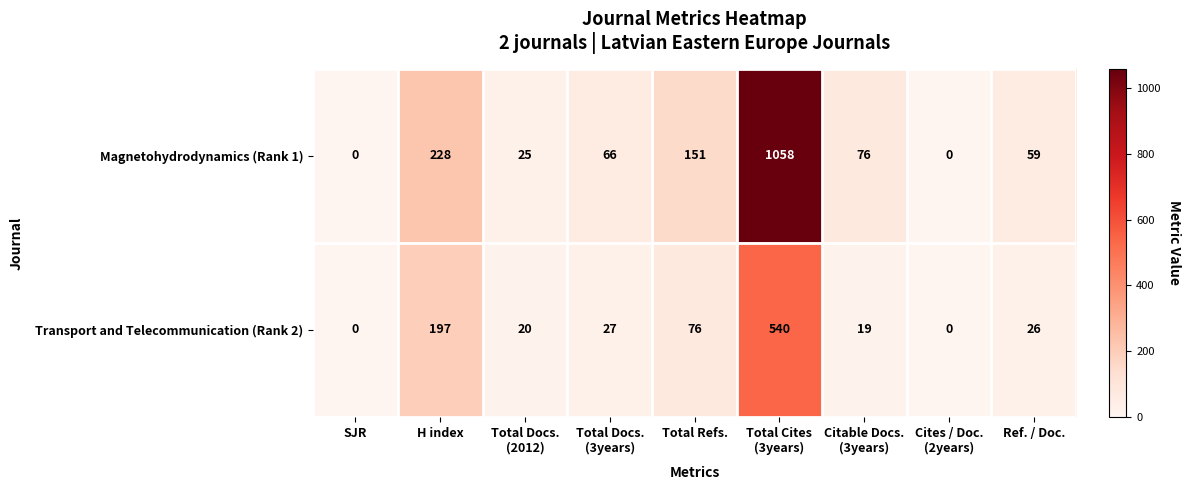

How many distinct data groups are displayed?

2